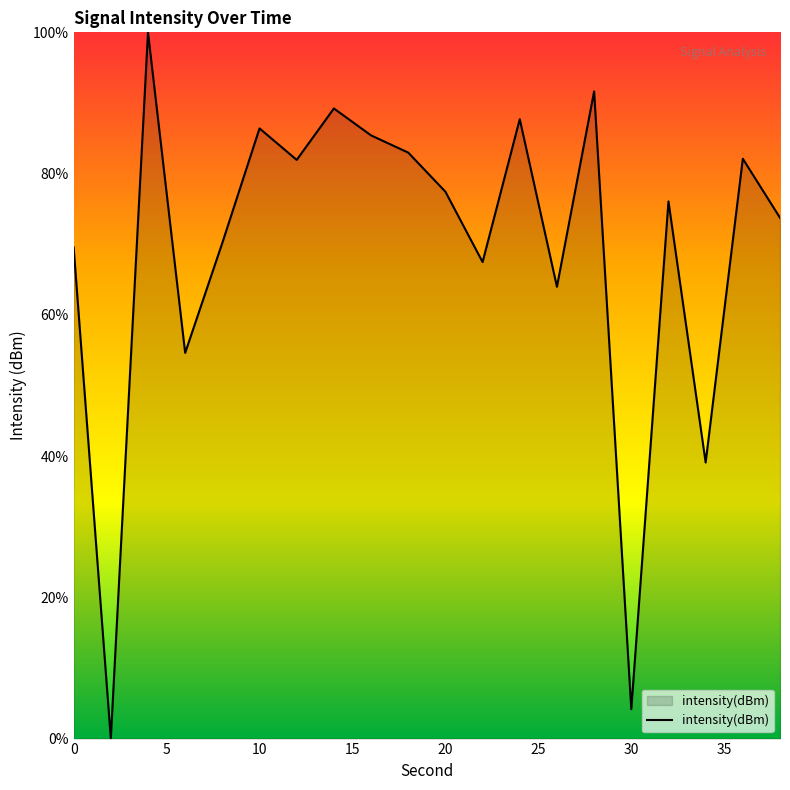

What is the maximum value shown in the chart?

100.0